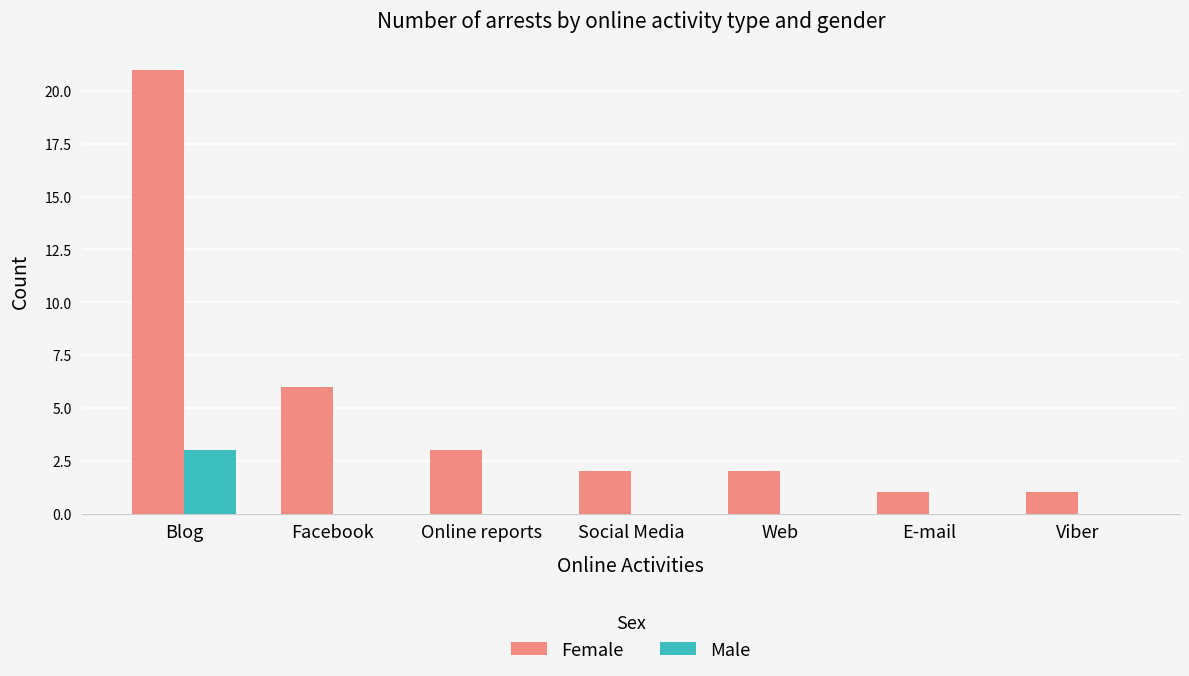

What is the highest value of the Female series?

21